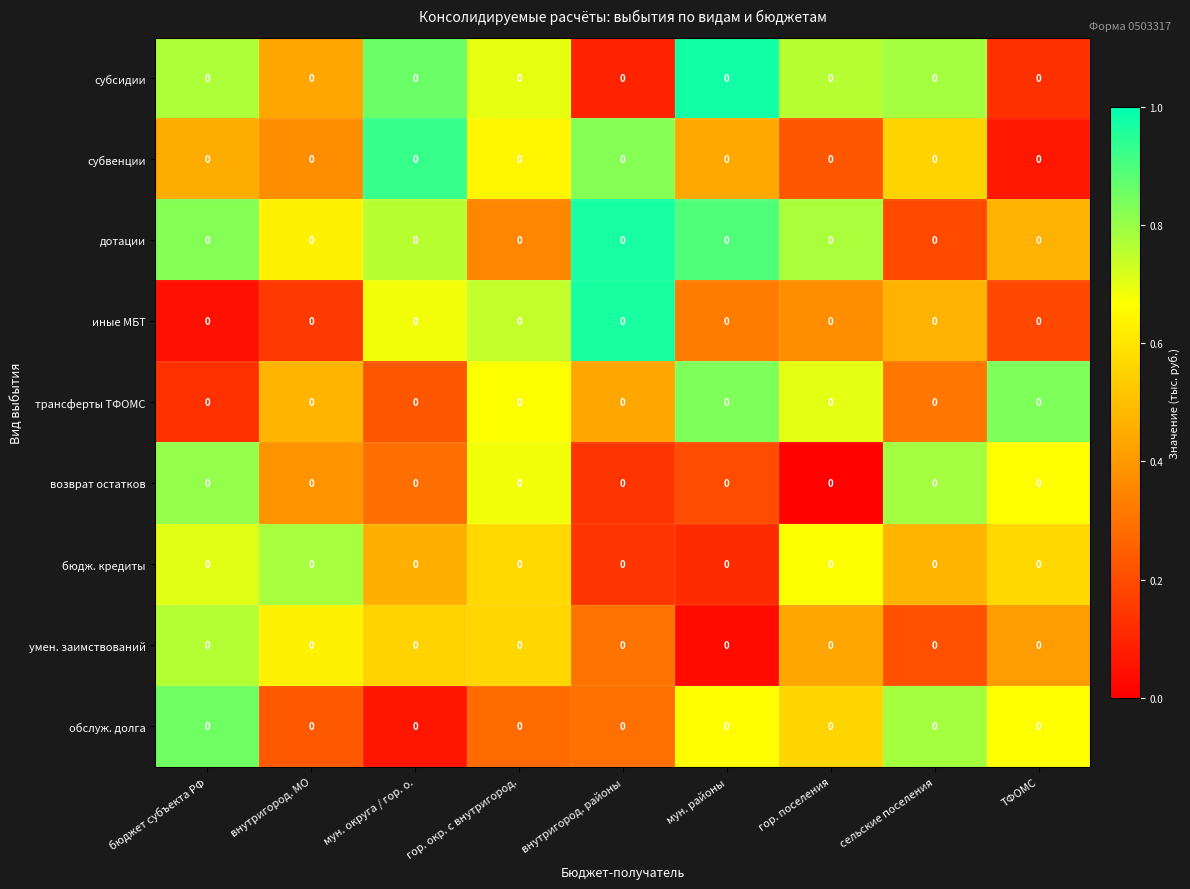

What is the approximate value of обслуж. долга at гор. поселения?

0.6